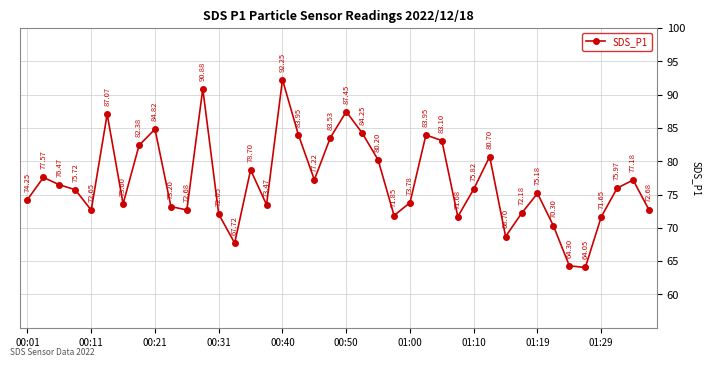

How many points are higher than both their immediate neighbors (excluding endpoints)?

11